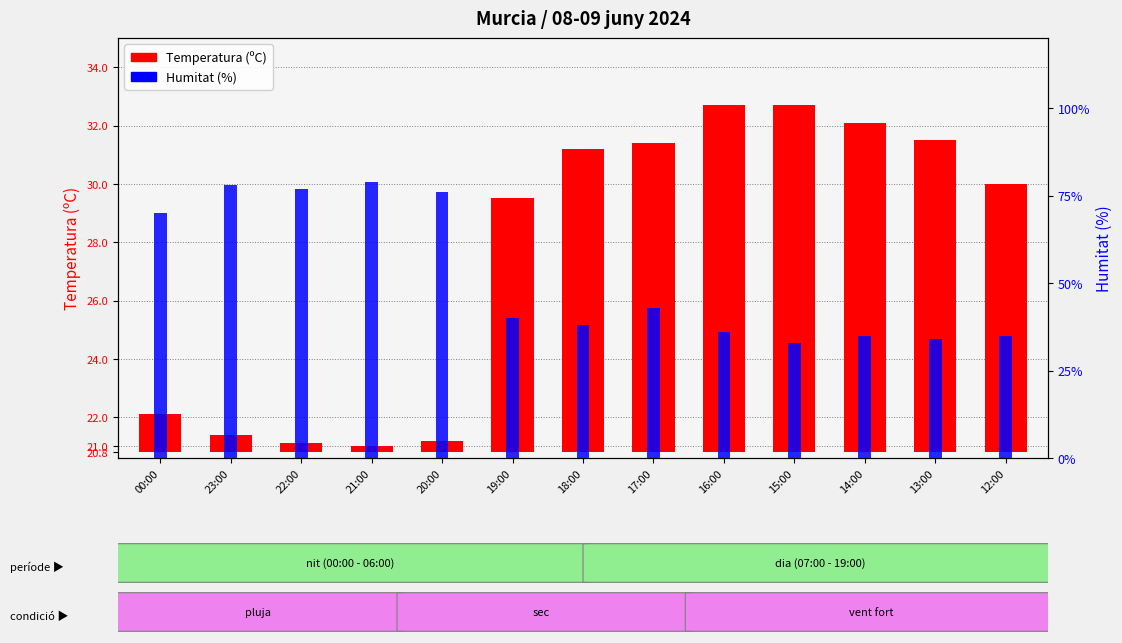

True or false: Temperatura (ºC) has a value of 18.3 at 17:00.

False